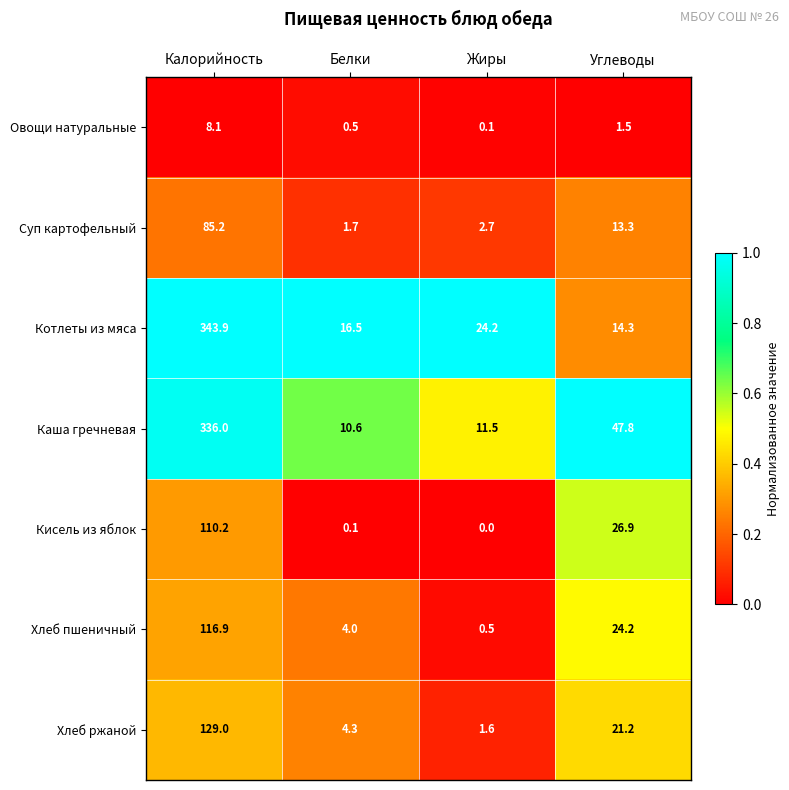

Reading left to right, extract all data points from this chart.

Овощи натуральные: 8.1	0.5	0.1	1.5
Суп картофельный: 85.2	1.7	2.7	13.3
Котлеты из мяса: 343.9	16.5	24.2	14.3
Каша гречневая: 336.0	10.6	11.5	47.8
Кисель из яблок: 110.2	0.1	0.0	26.9
Хлеб пшеничный: 116.9	4.0	0.5	24.2
Хлеб ржаной: 129.0	4.3	1.6	21.2